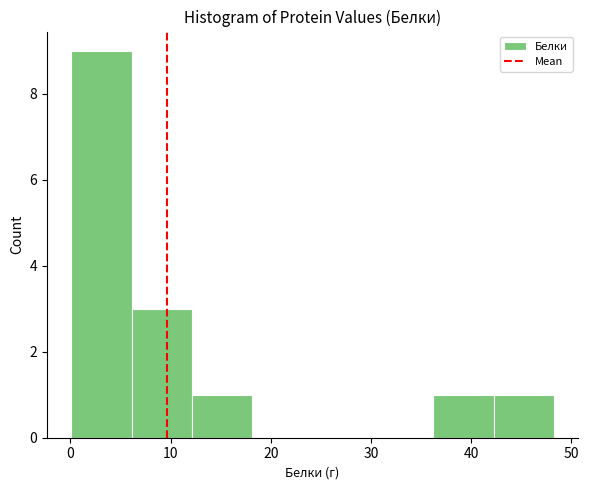

Reading left to right, list every bar in this chart as the range it spans on the x-axis followed by its height. Neither the bar edges nor the heights are printed on the chart, so give them approximately, as read against the axes.

0 to 6: 9
6 to 12: 3
12 to 18: 1
18 to 24: 0
24 to 30: 0
30 to 36: 0
36 to 42: 1
42 to 48: 1